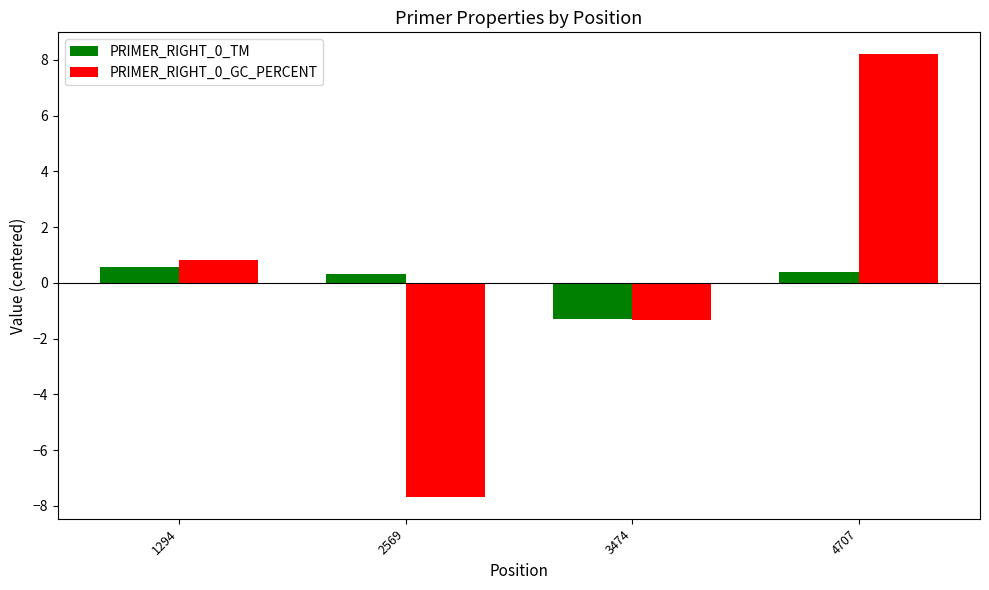

What is the value of the PRIMER_RIGHT_0_GC_PERCENT bar at the 1st from the left?

0.8